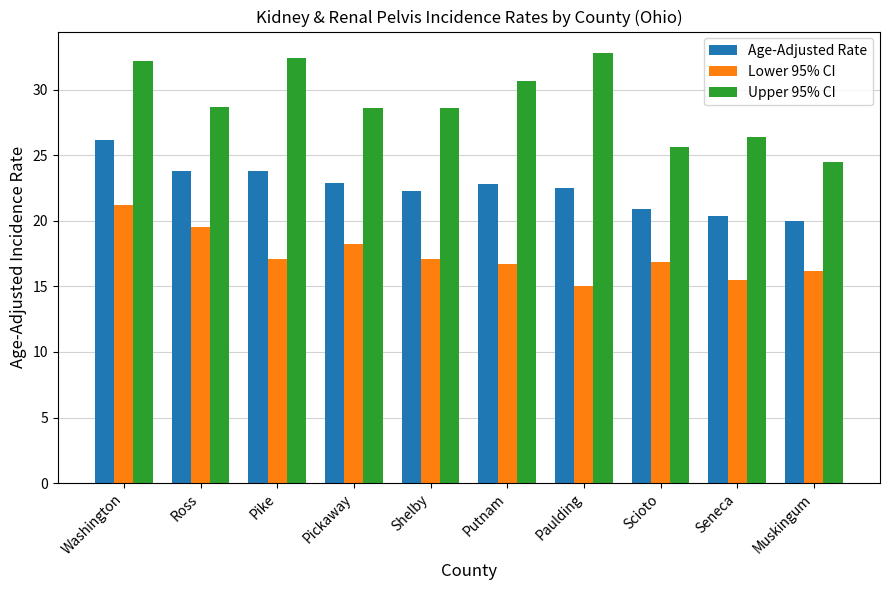

What is the total value across all series at Shelby?

68.0